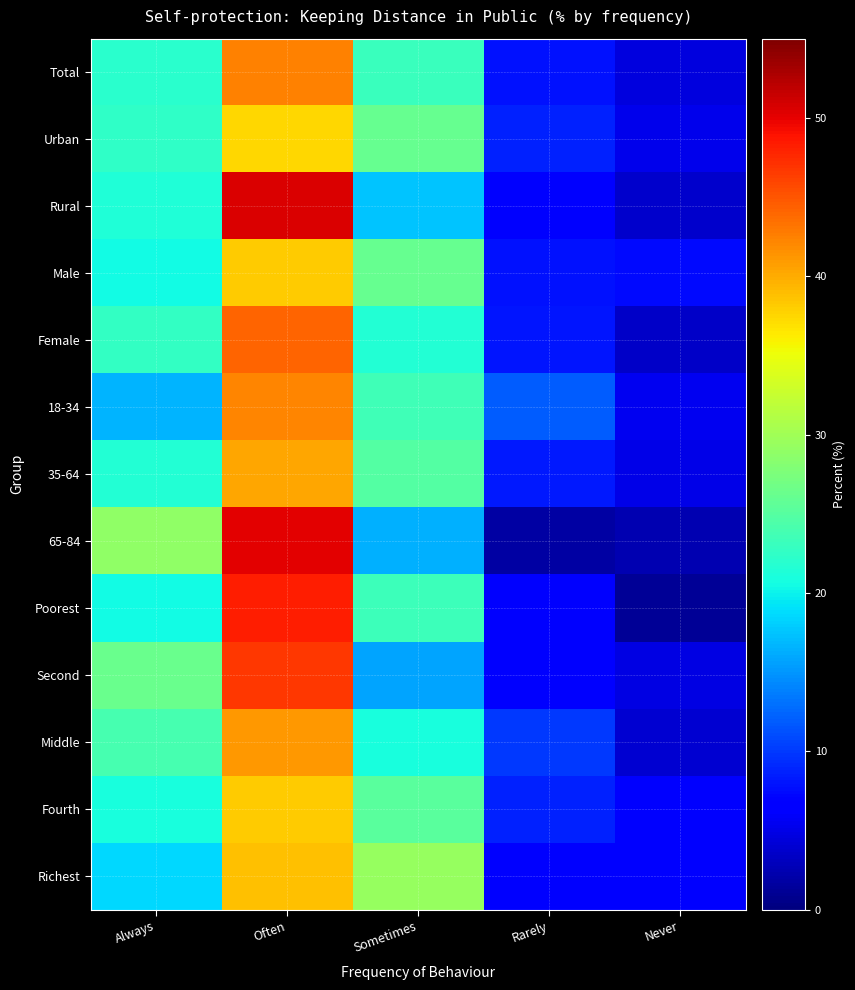

Between Often and Never, which is larger?

Often